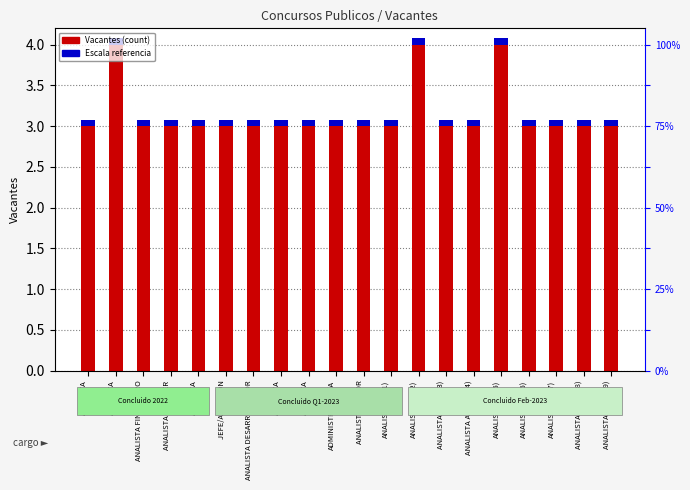

Between ANALISTA and ANALISTA(AF07), which series saw the biggest shift?

Vacantes (count)